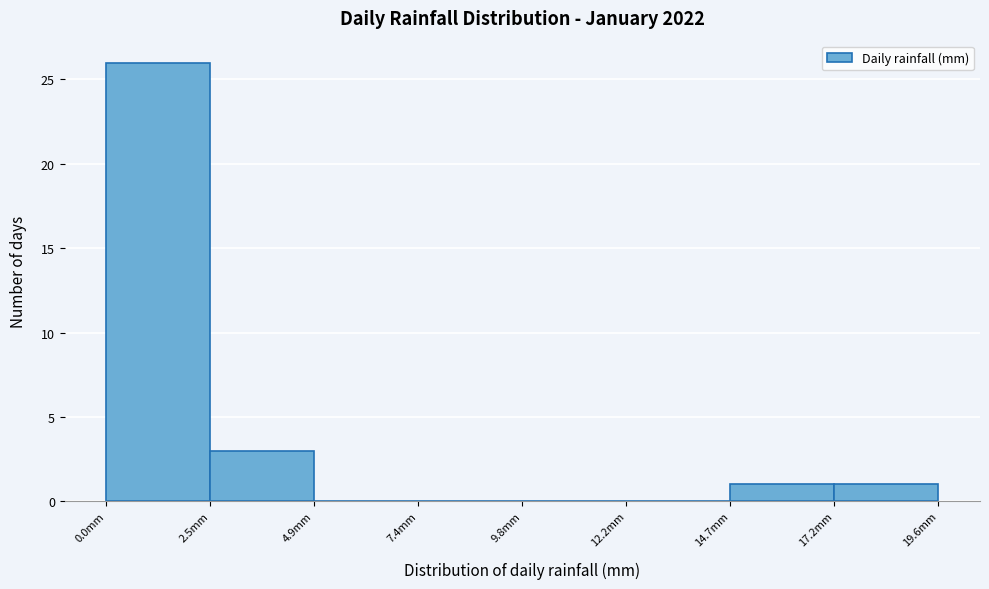

Reading left to right, transcribe this chart: for each bar, give the range it covers on the x-axis and its height. Neither the bar edges nor the heights are printed on the chart, so give them approximately, as read against the axes.

0.00 to 2.45: 26
2.45 to 4.90: 3
4.90 to 7.35: 0
7.35 to 9.80: 0
9.80 to 12.25: 0
12.25 to 14.70: 0
14.70 to 17.15: 1
17.15 to 19.60: 1